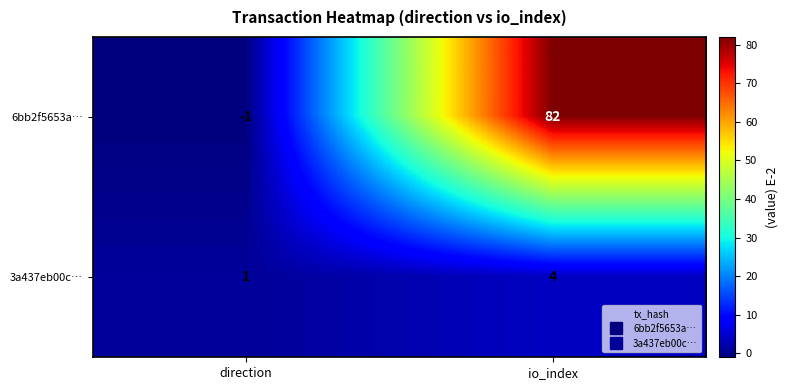

How many distinct data groups are displayed?

2